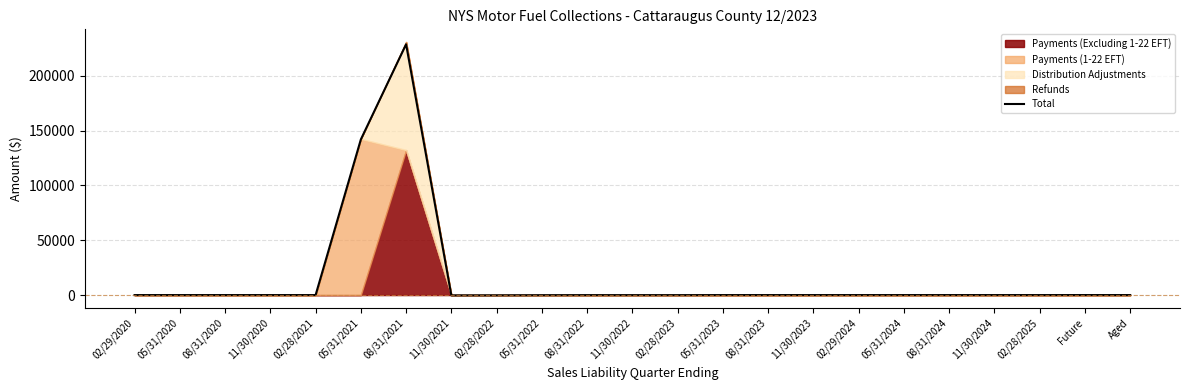

The value of Total at 08/31/2021 is 55422.7. True or false?

False